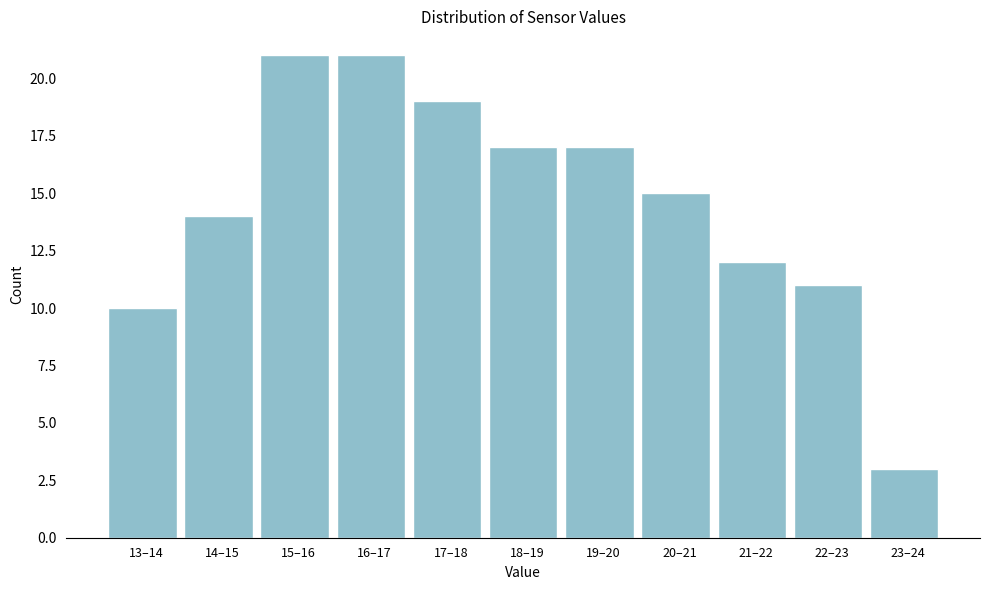

Reading left to right, what are all the values shown in this chart?

13–14=10	14–15=14	15–16=21	16–17=21	17–18=19	18–19=17	19–20=17	20–21=15	21–22=12	22–23=11	23–24=3